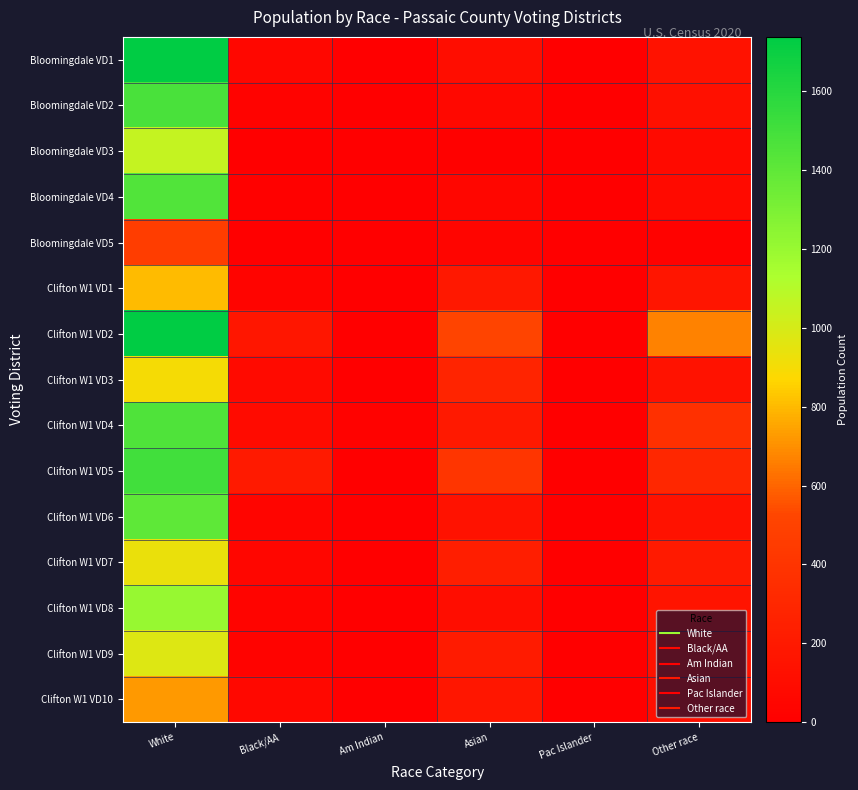

List the series in order of their peak value, highest first.

Bloomingdale VD1, Clifton W1 VD2, Clifton W1 VD5, Bloomingdale VD2, Clifton W1 VD4, Bloomingdale VD4, Clifton W1 VD6, Clifton W1 VD8, Bloomingdale VD3, Clifton W1 VD9, Clifton W1 VD7, Clifton W1 VD3, Clifton W1 VD1, Clifton W1 VD10, Bloomingdale VD5